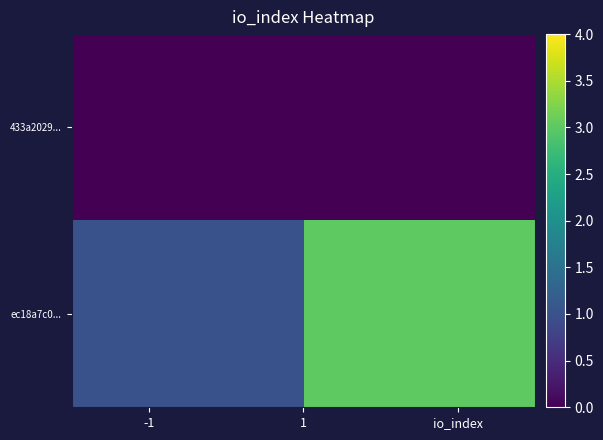

Reading left to right, transcribe all the data shown in this chart.

433a2029...: -1	0
ec18a7c0...: 1	3